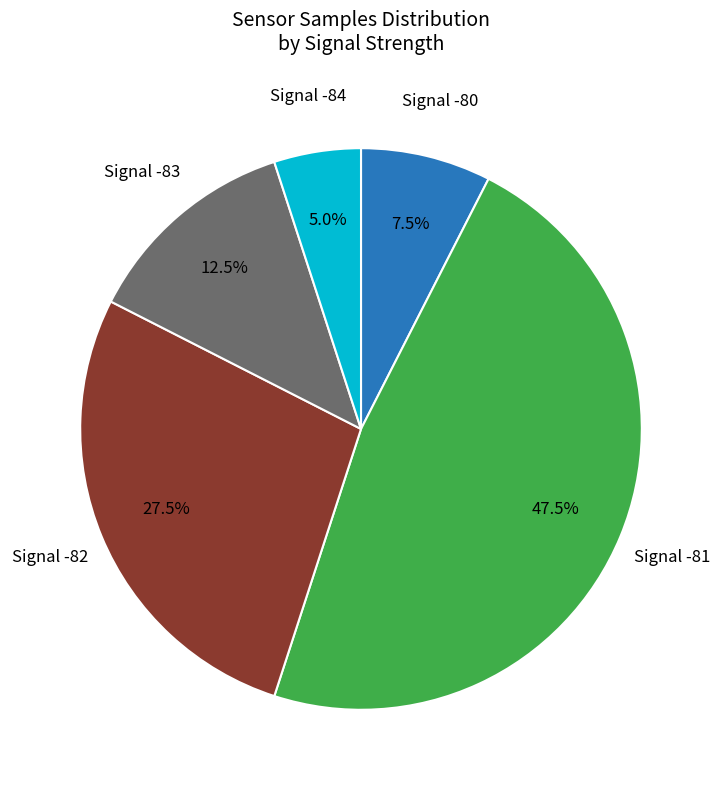

Does any single category account for the majority?

No